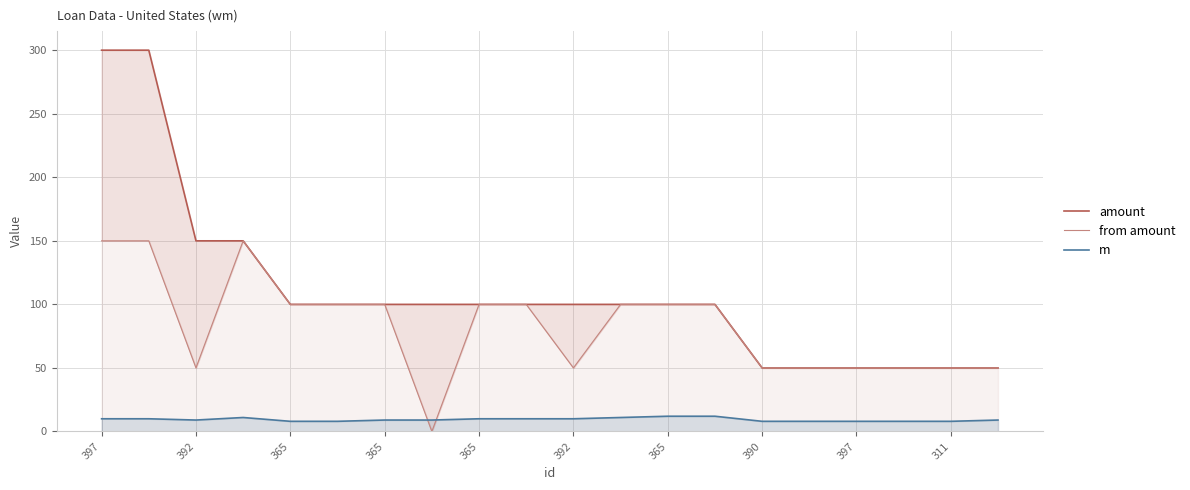

What is the value of the amount point at the 17th from the left?

50